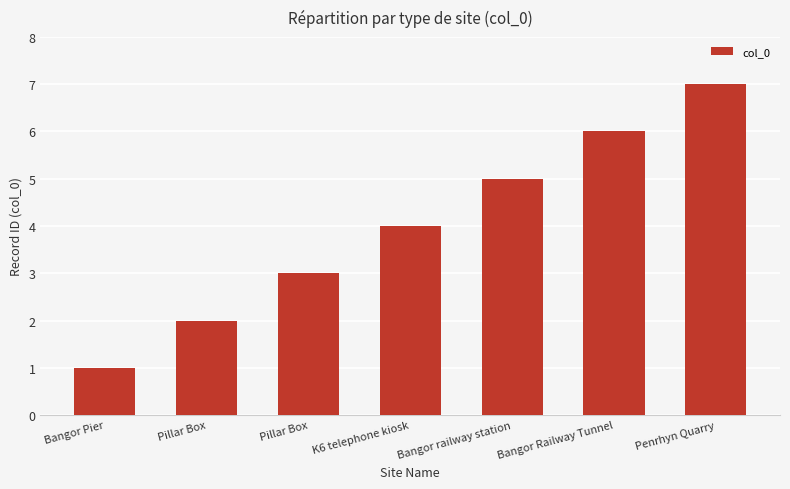

Between Bangor Pier and Pillar Box, which is larger?

Pillar Box